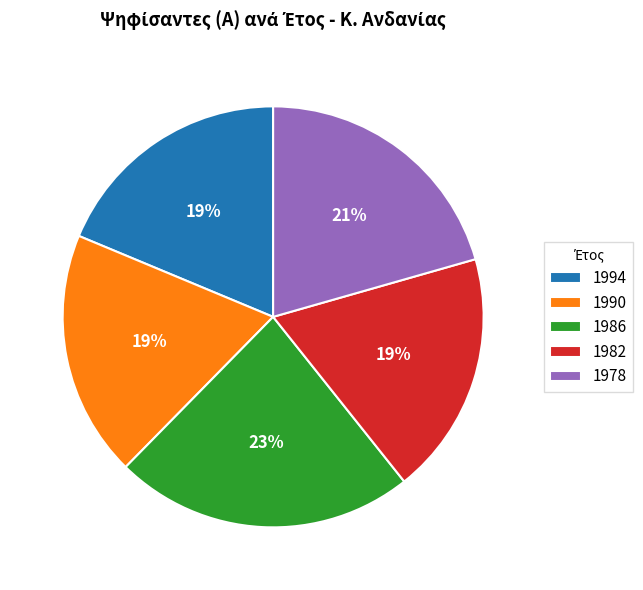

How many slices are in this pie chart?

5